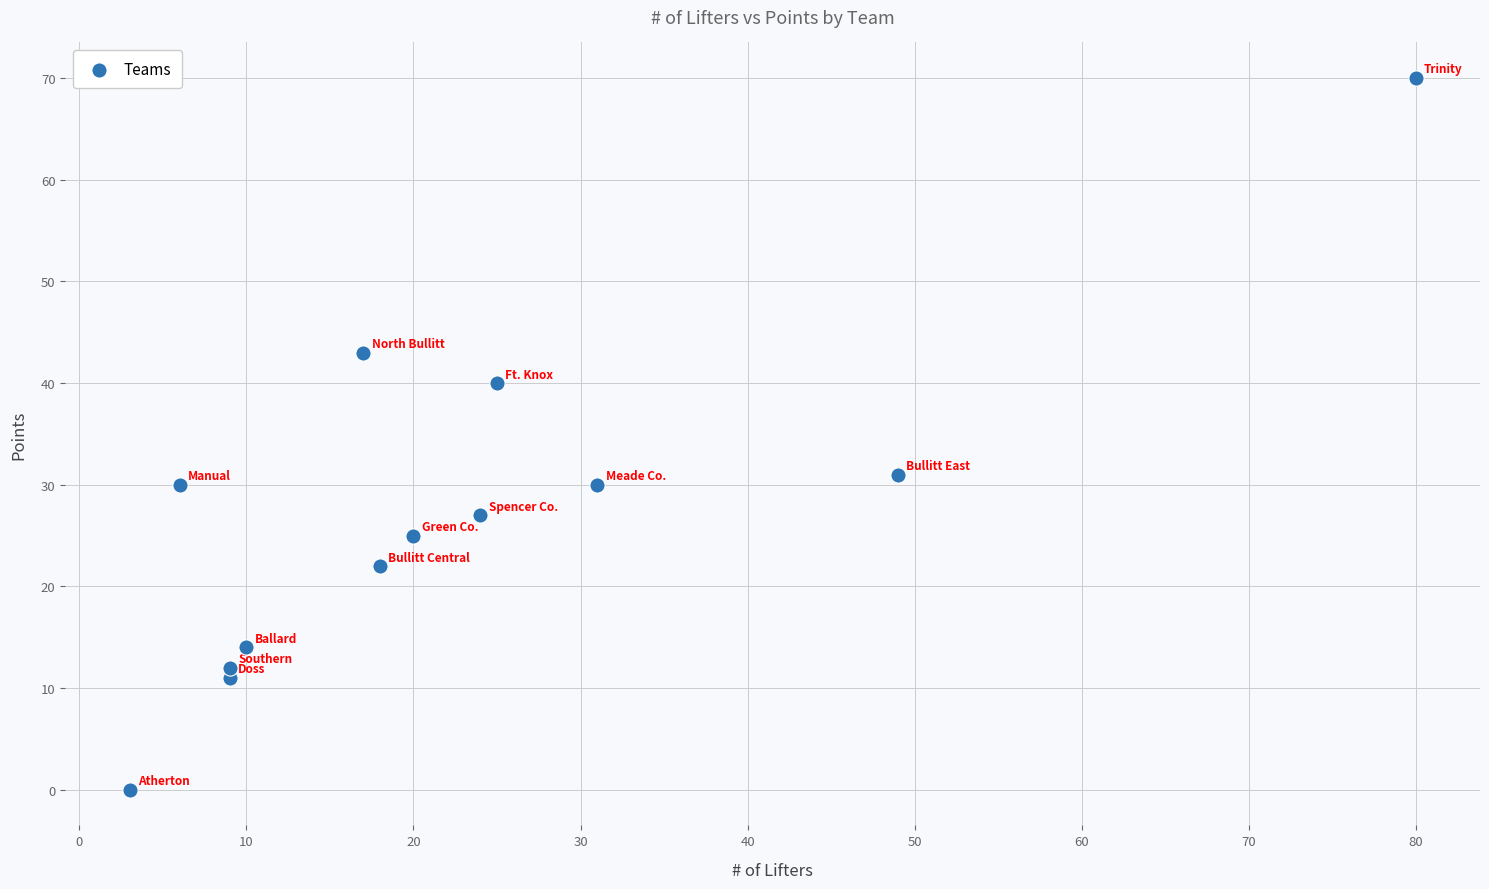

What Y value in the scatter plot is closest to 35?

31